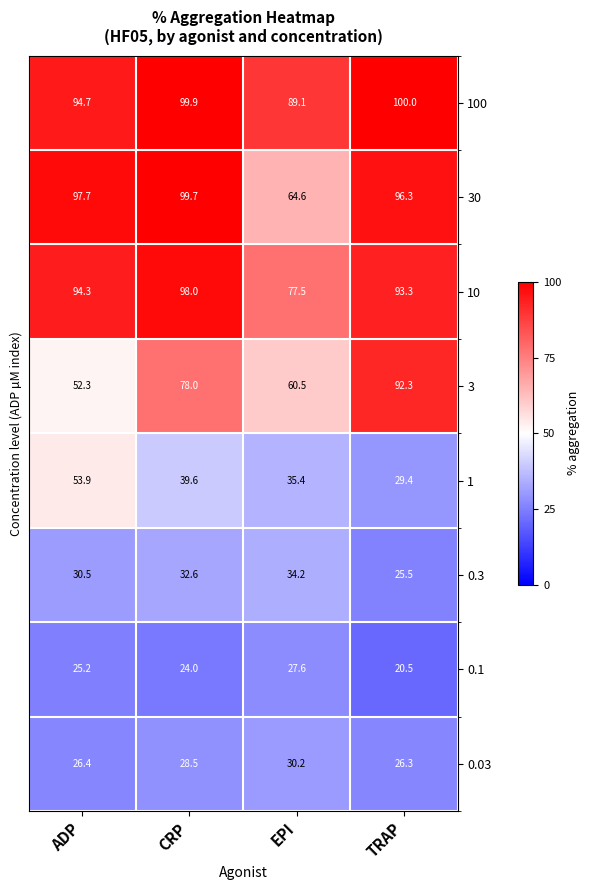

Rank the series at TRAP from highest to lowest value.

100, 30, 10, 3, 1, 0.03, 0.3, 0.1